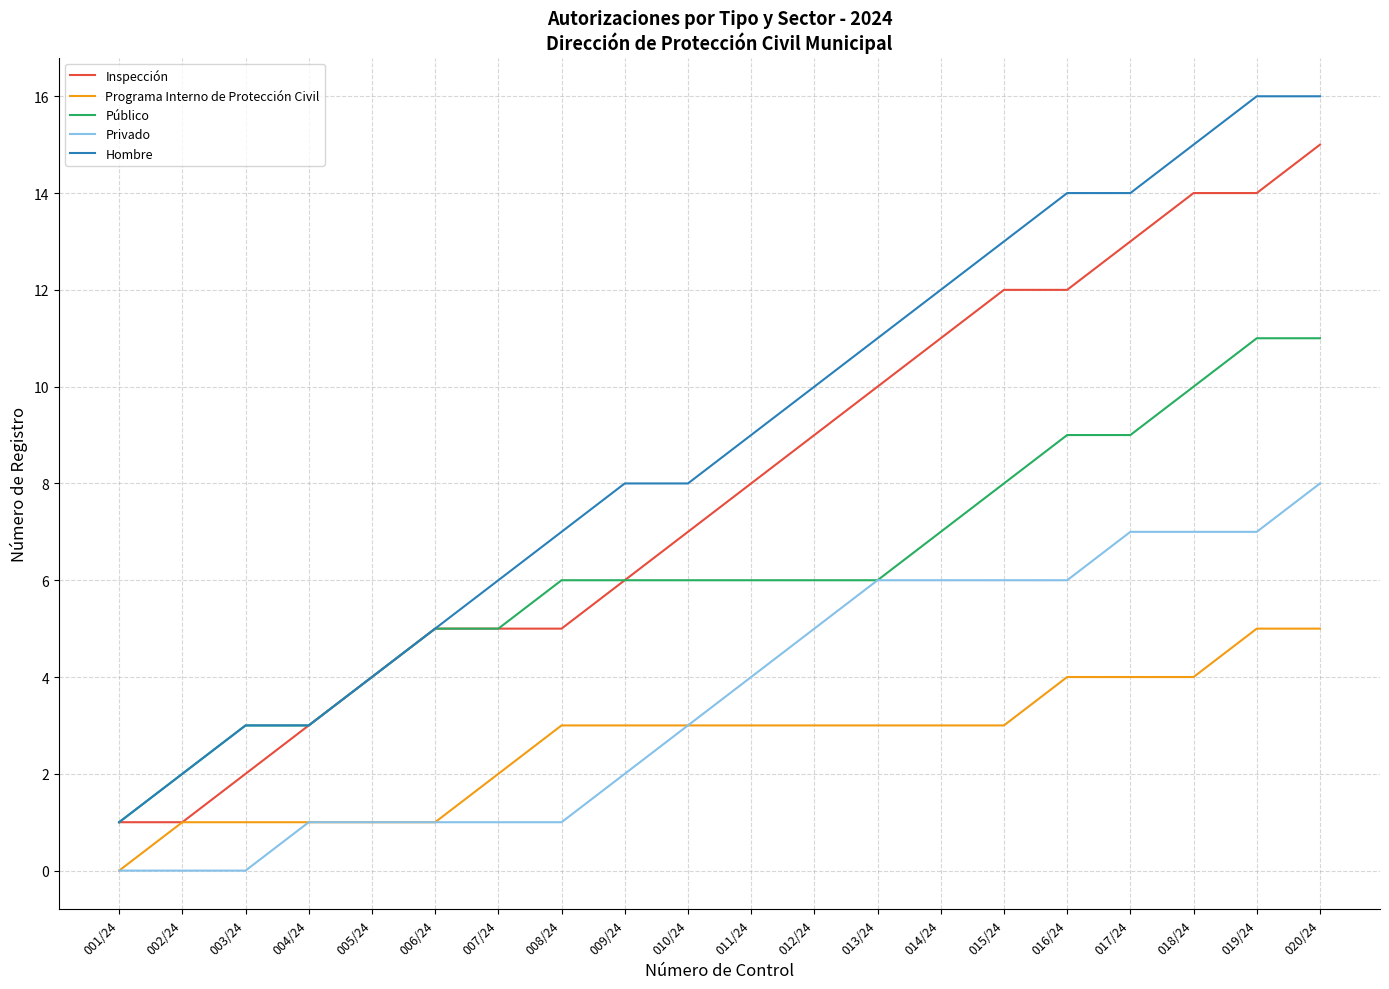

What position from the left is 011/24?

11